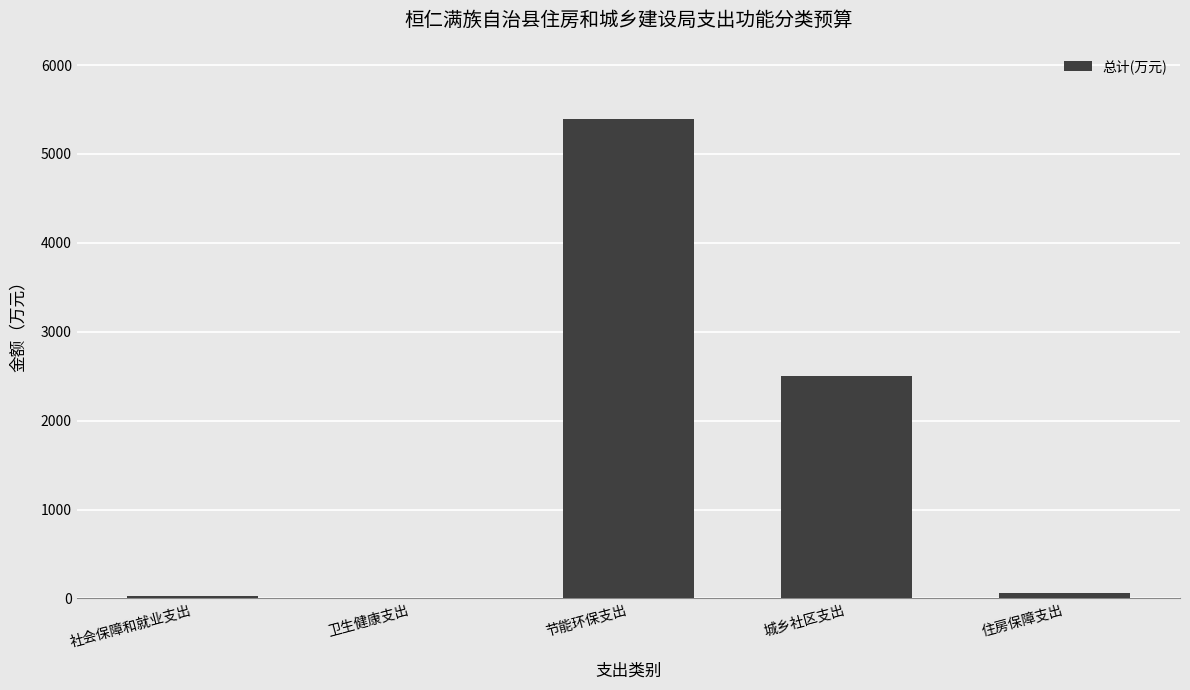

What is the ratio of the value at 城乡社区支出 to the value at 节能环保支出?

0.5